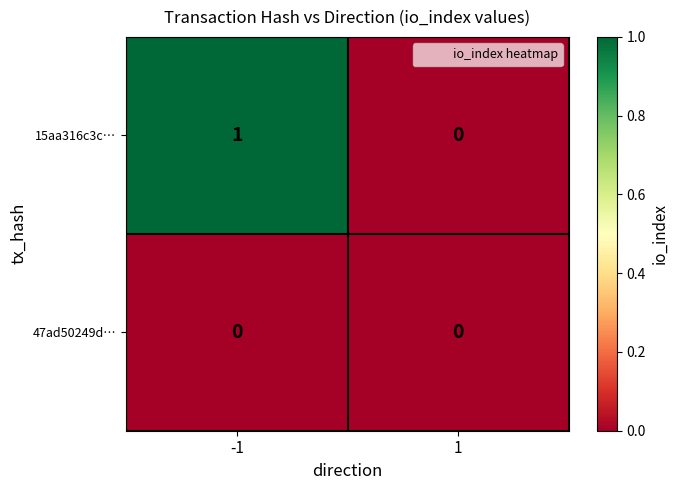

Rank the series by their average value, from lowest to highest.

47ad50249d…, 15aa316c3c…